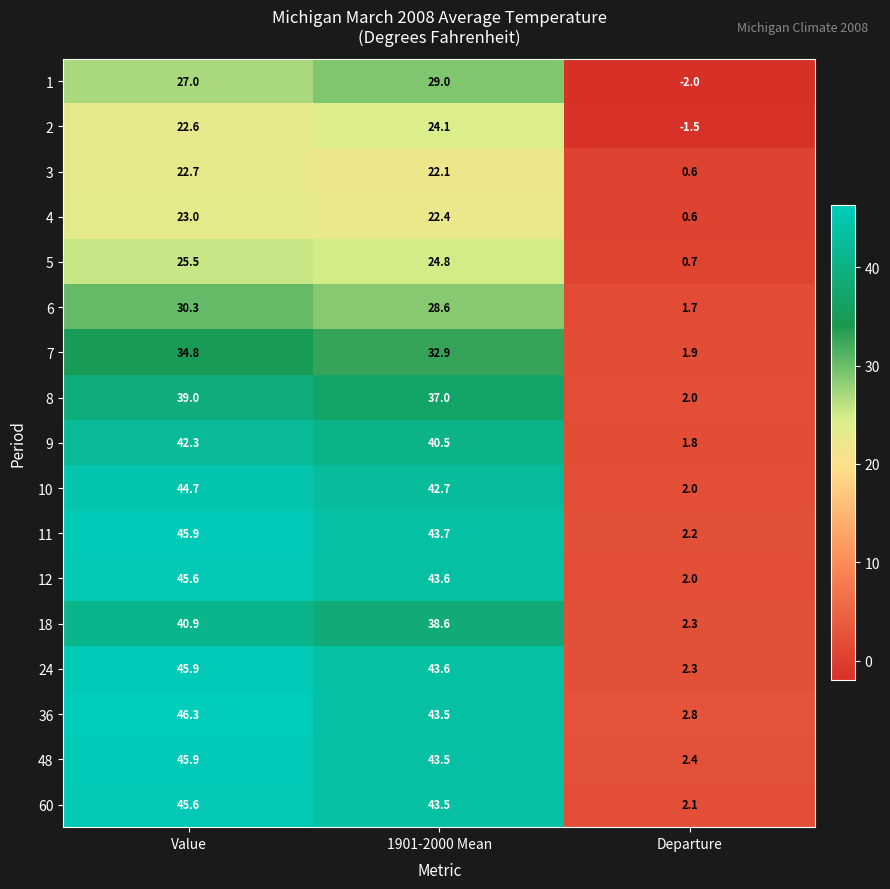

What is the difference between the 1 values at Value and 1901-2000 Mean?

2.0